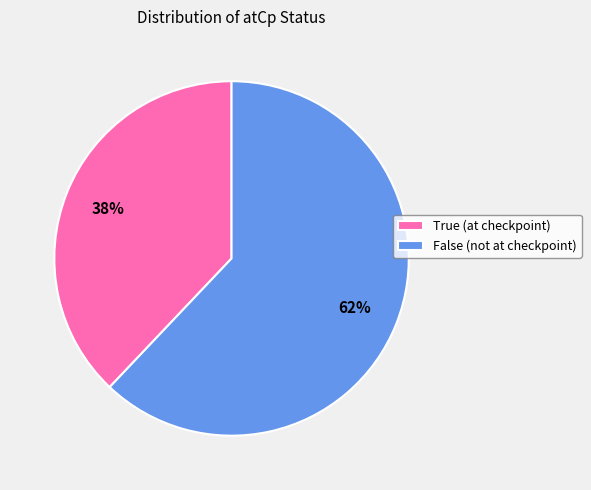

Which slice is the smallest?

True